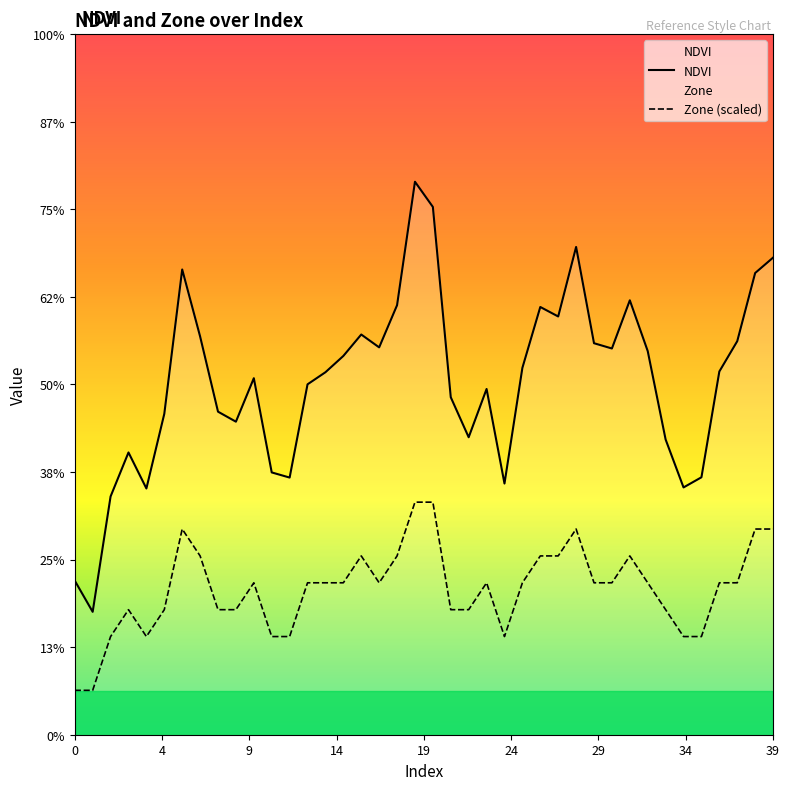

The NDVI series shows 0.1 at 20. True or false?

False